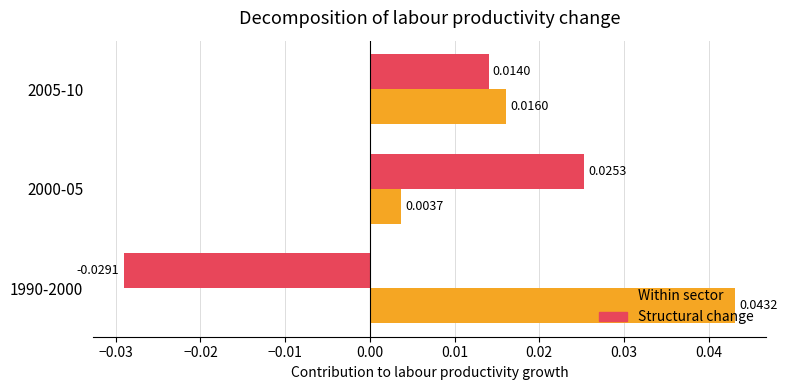

Which series has the largest range (max minus min)?

Structural change